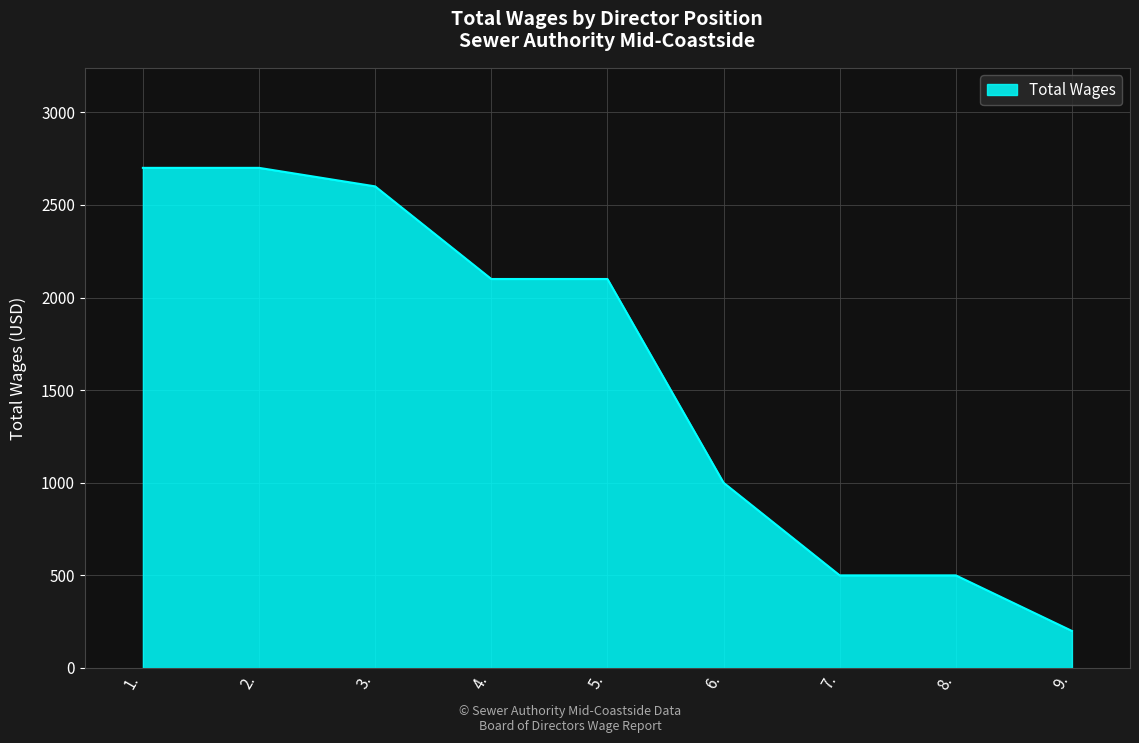

Reading left to right, list all the values displayed in this chart.

1.=2700	2.=2700	3.=2600	4.=2100	5.=2100	6.=1000	7.=500	8.=500	9.=200